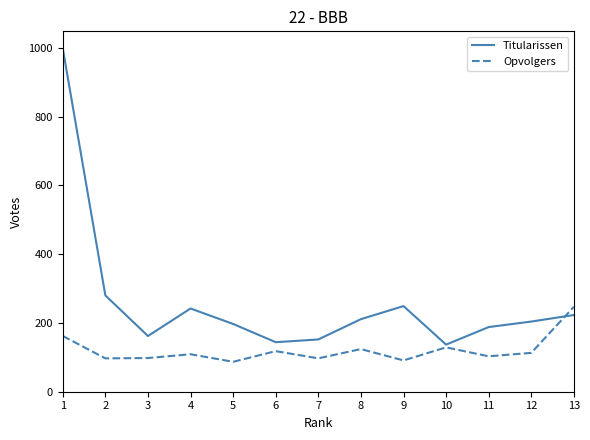

At how many categories does at least one series exceed 177?

9